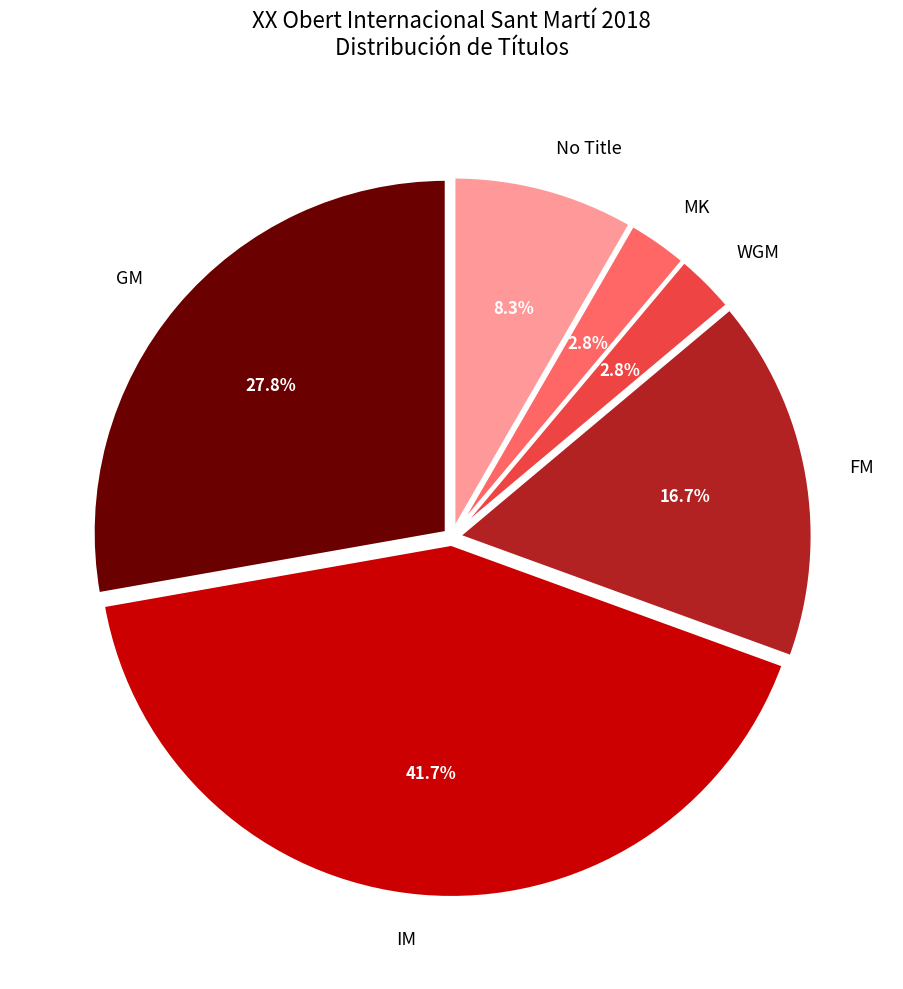

Is there any slice that represents more than half of the pie?

No